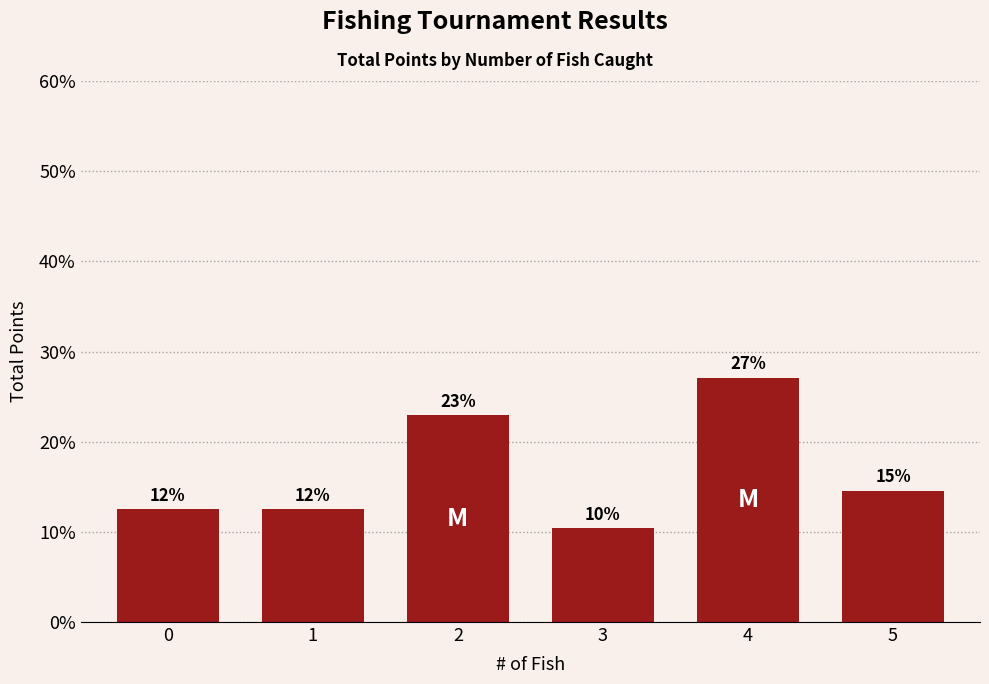

How many bars are there in total?

6